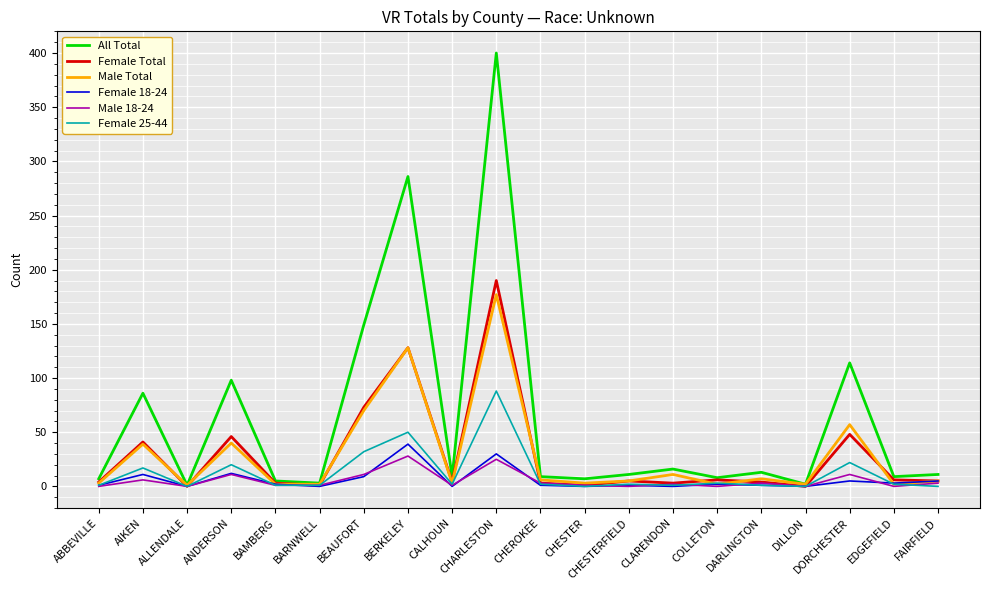

Which series has the largest total across all categories?

All Total